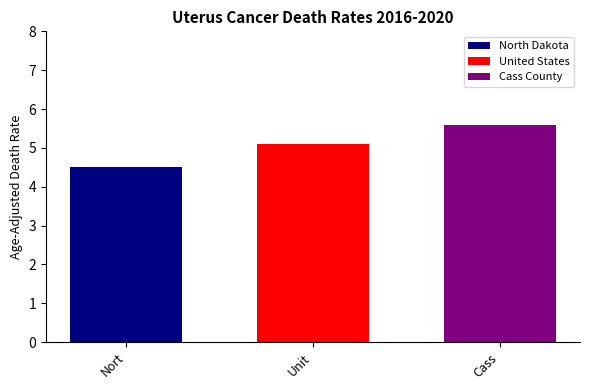

List the series in order of their overall mean, lowest first.

North Dakota, United States, Cass County